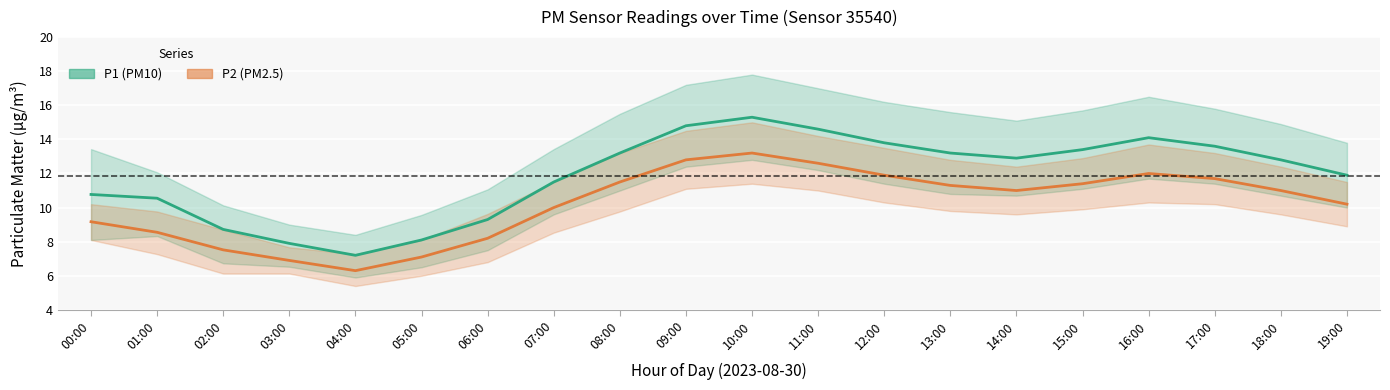

Reading left to right, transcribe all the data shown in this chart.

P1 (PM10): 10.8	10.6	8.7	7.9	7.2	8.1	9.3	11.5	13.2	14.8	15.3	14.6	13.8	13.2	12.9	13.4	14.1	13.6	12.8	11.9
P2 (PM2.5): 9.2	8.6	7.5	6.9	6.3	7.1	8.2	10.0	11.5	12.8	13.2	12.6	11.9	11.3	11.0	11.4	12.0	11.7	11.0	10.2